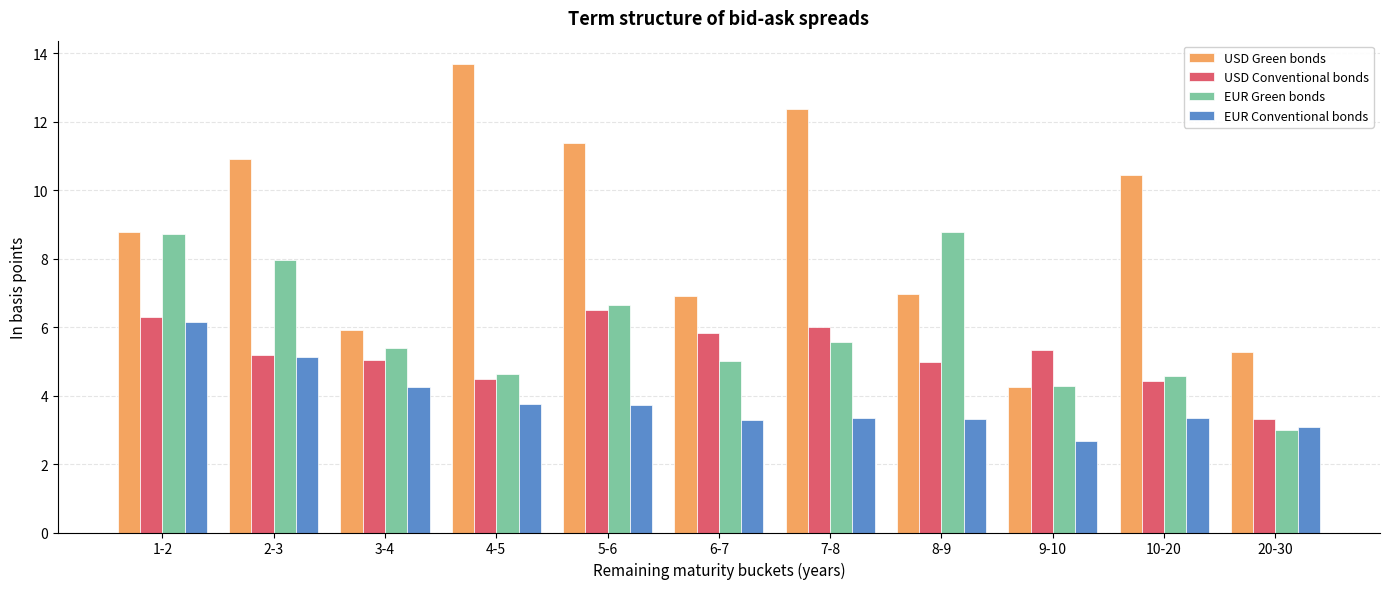

What is the value of the USD Conventional bonds bar at the 10th from the left?

4.4